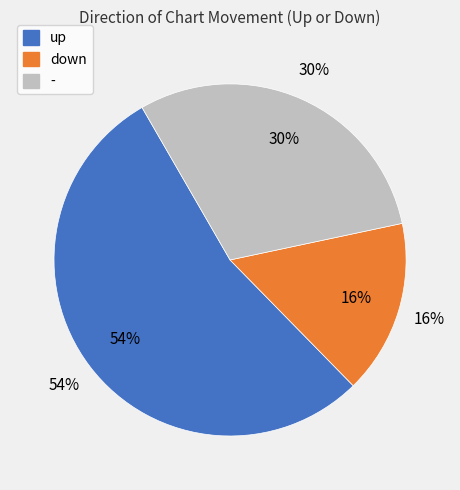

How many segments does this pie chart have?

3